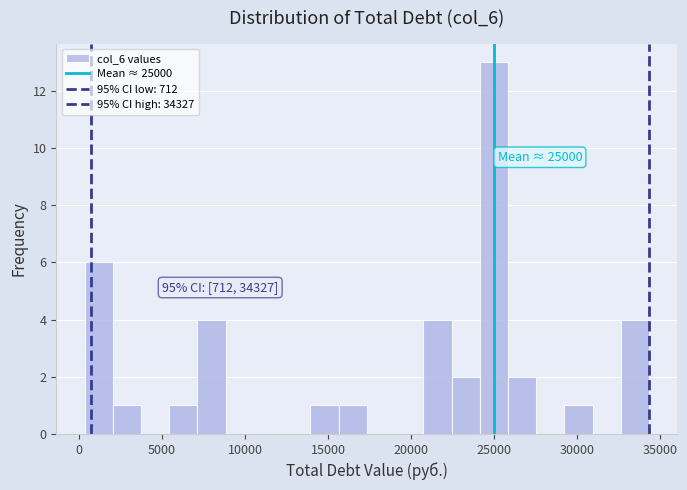

Around what value on the x-axis is the tallest bar? Give the approximate position of its centre, as read against the axis.

25000